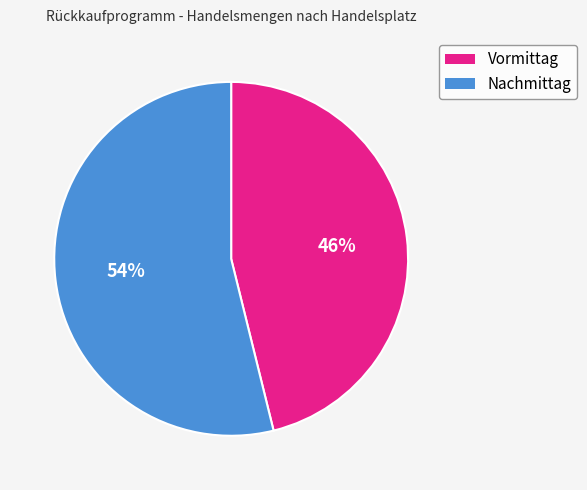

To the nearest percent, what is the difference between the largest and smallest slice percentages?

8%